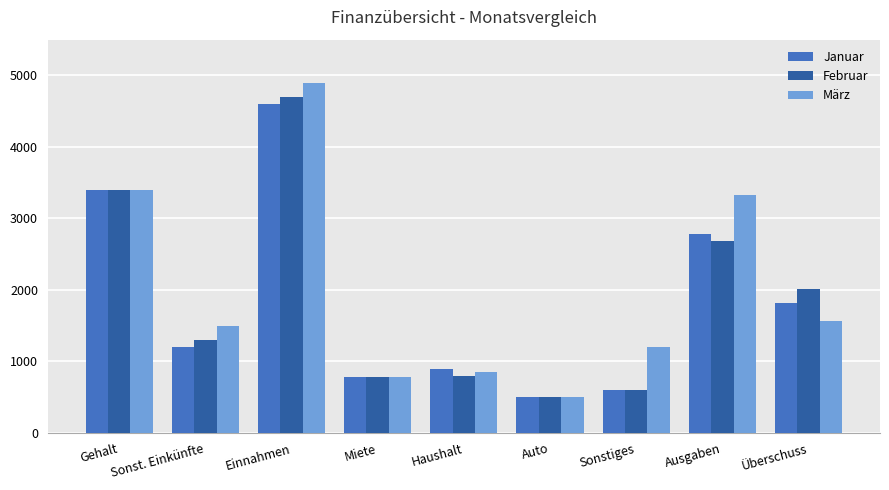

What is the value of the Februar bar at the 3rd from the left?

4700